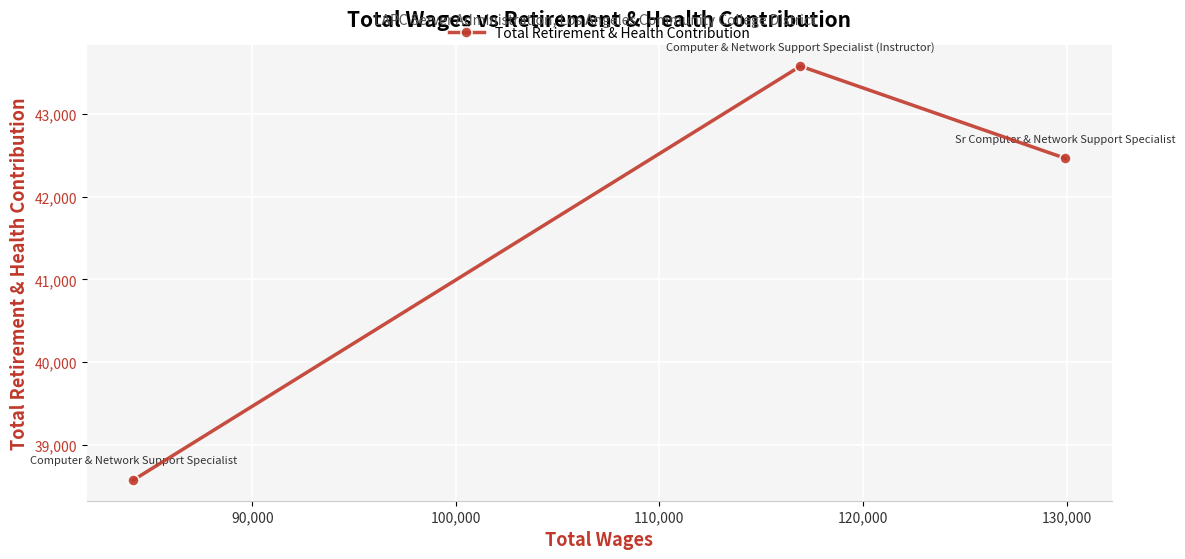

What is the value of the 3rd point from the left?

42464